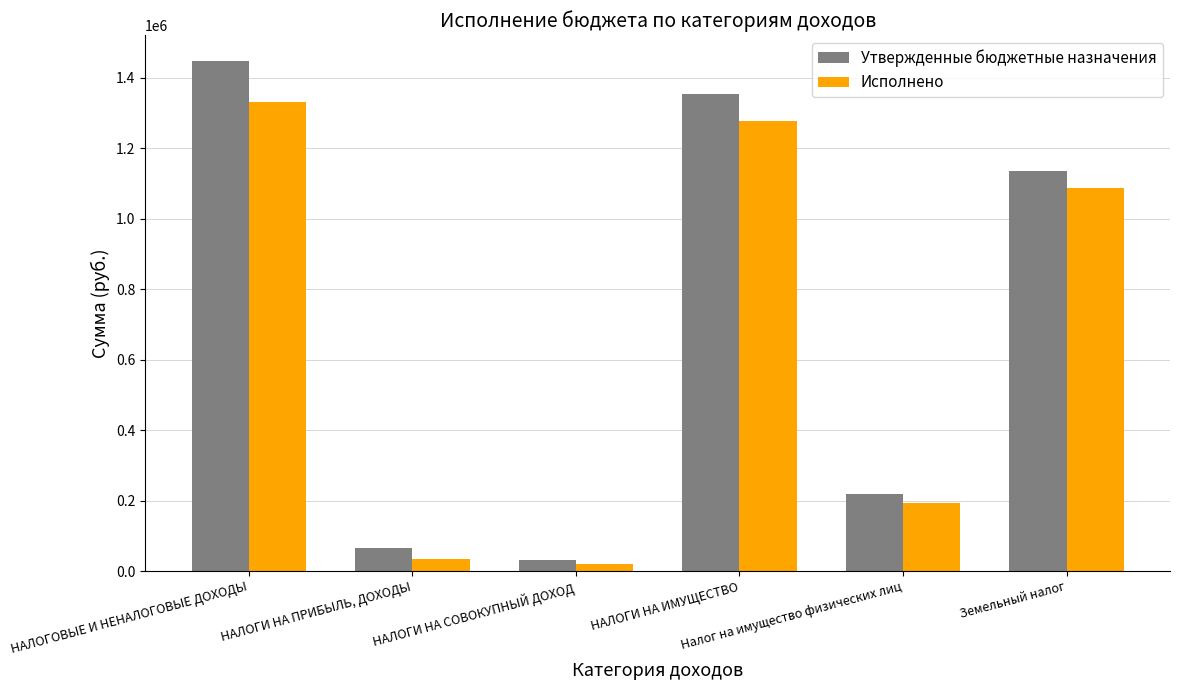

What is the difference between the Утвержденные бюджетные назначения values at НАЛОГИ НА ПРИБЫЛЬ, ДОХОДЫ and НАЛОГИ НА ИМУЩЕСТВО?

1287800.0